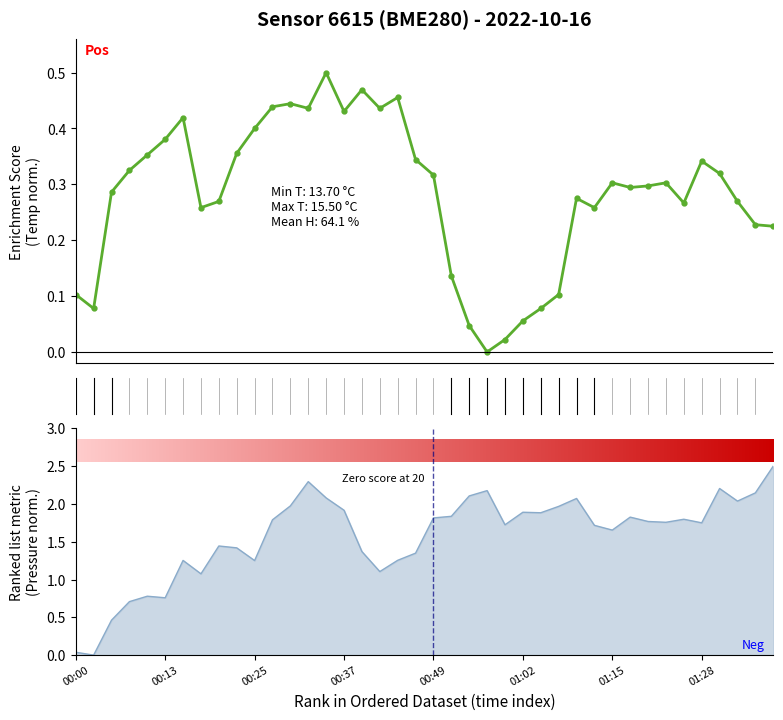

At how many categories does at least one series exceed 0?

40